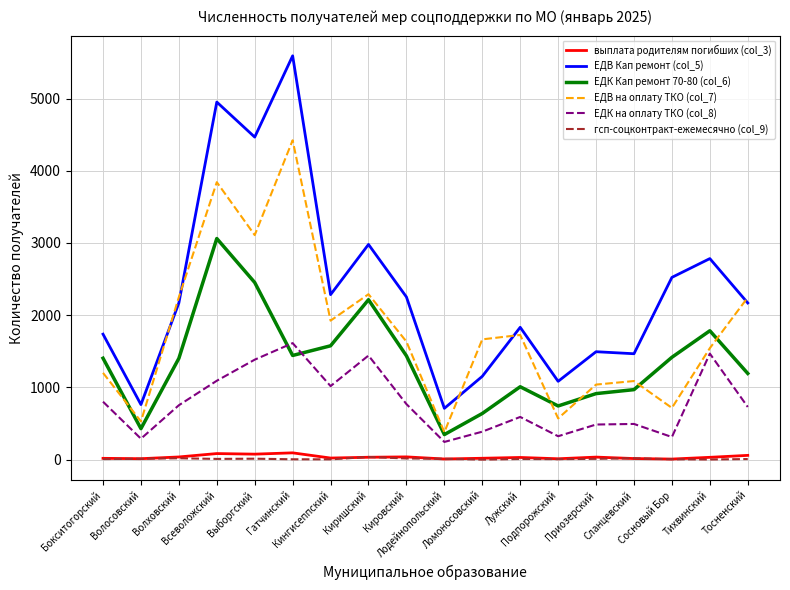

Which series has the largest range (max minus min)?

ЕДВ Кап ремонт (col_5)